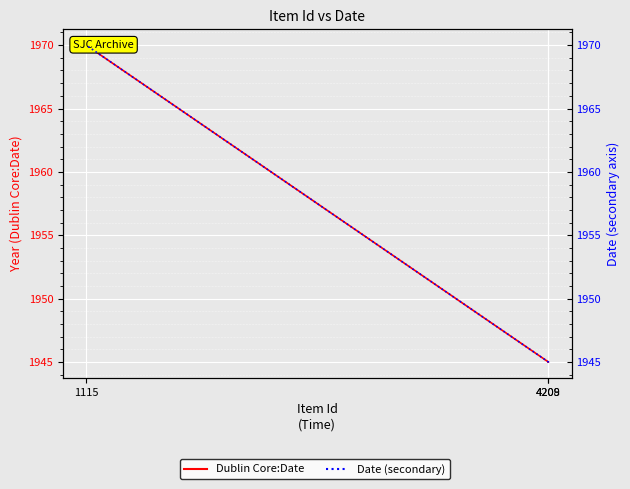

What position from the right is 4208?

3